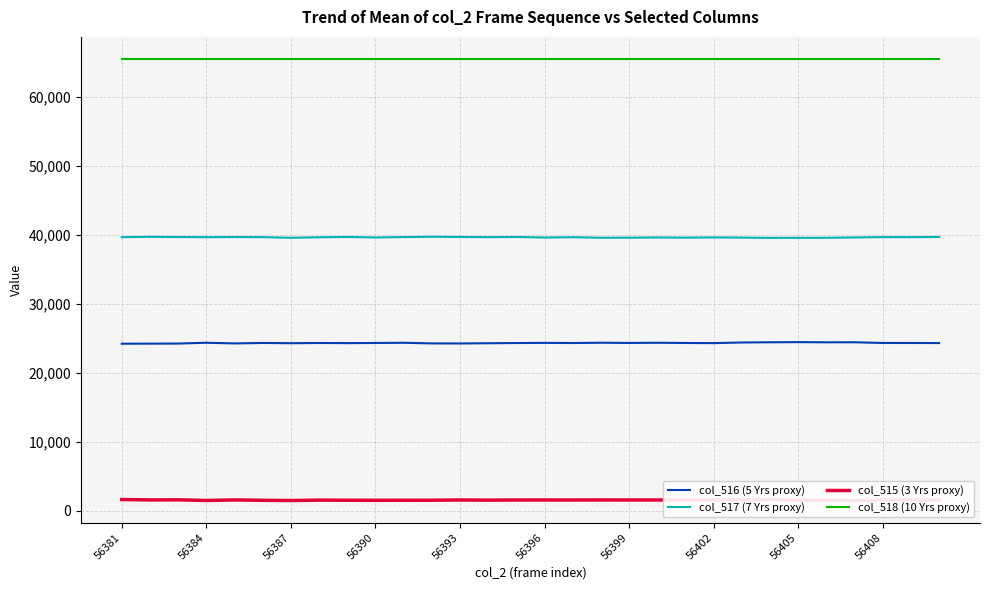

What is the lowest value of the col_515 (3 Yrs proxy) series?

1461